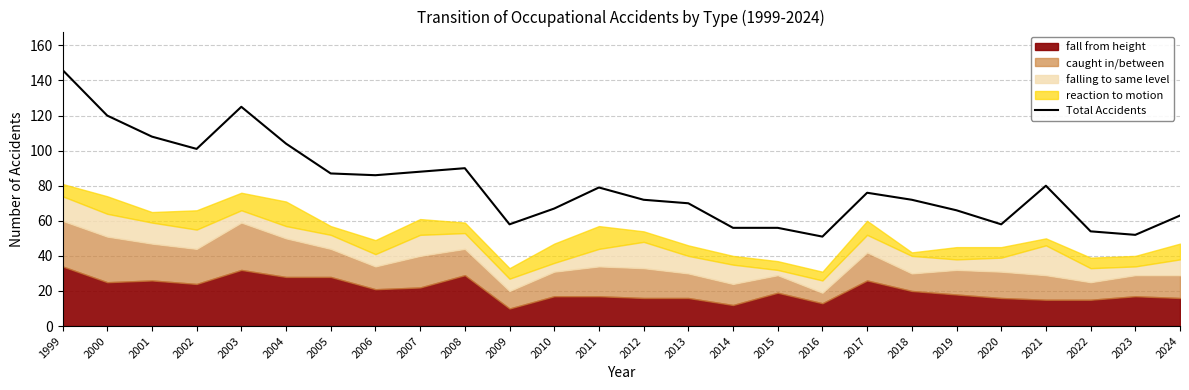

Rank the categories by value from highest to lowest.

1999, 2003, 2000, 2001, 2004, 2002, 2008, 2007, 2005, 2006, 2021, 2011, 2017, 2012, 2018, 2013, 2010, 2019, 2024, 2009, 2020, 2014, 2015, 2022, 2023, 2016